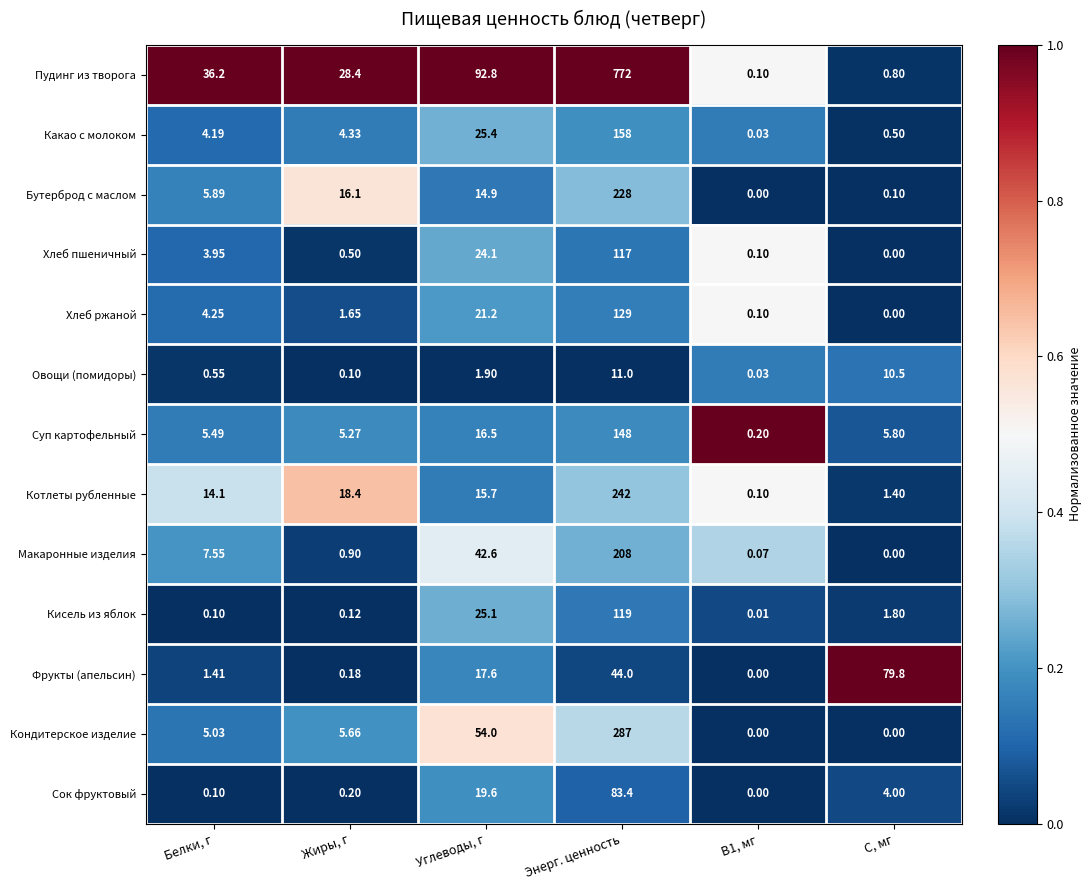

Which series has the largest range (max minus min)?

Пудинг из творога